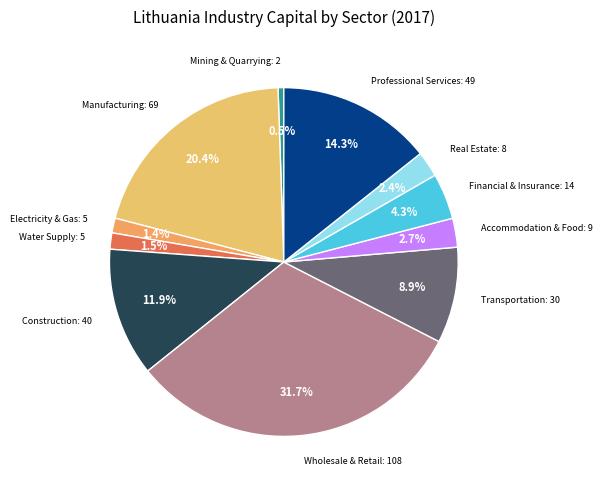

How many segments does this pie chart have?

11